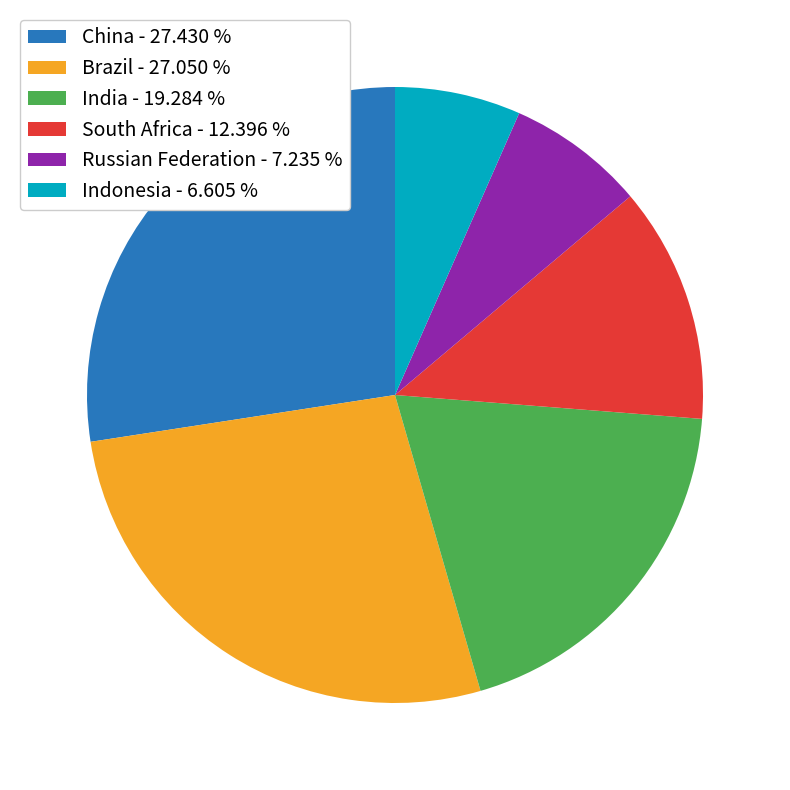

Between Russian Federation - 7.235 % and Brazil - 27.050 %, which is larger?

Brazil - 27.050 %